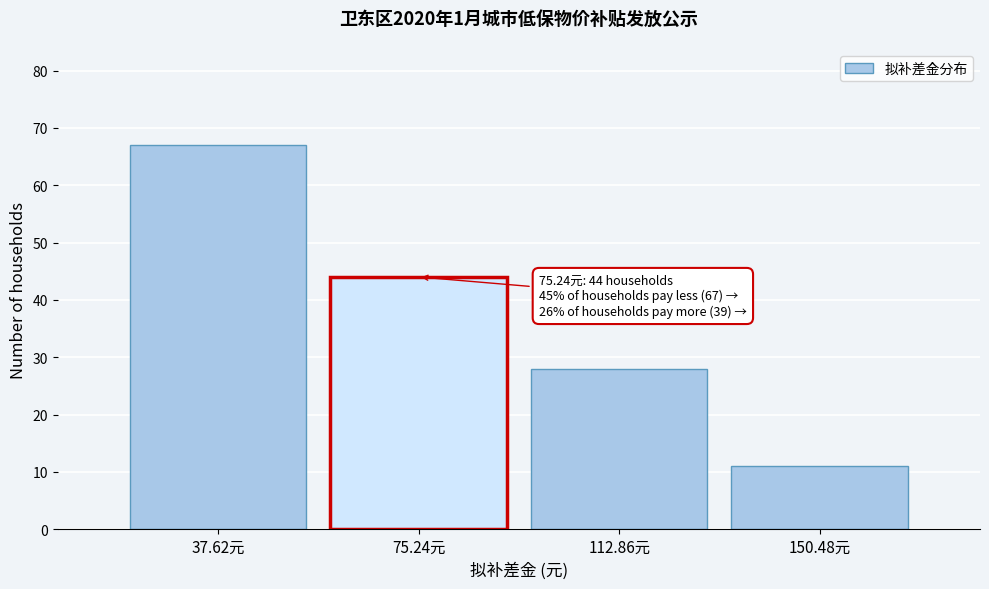

Reading left to right, what are all the values shown in this chart?

37.62元=67	75.24元=44	112.86元=28	150.48元=11